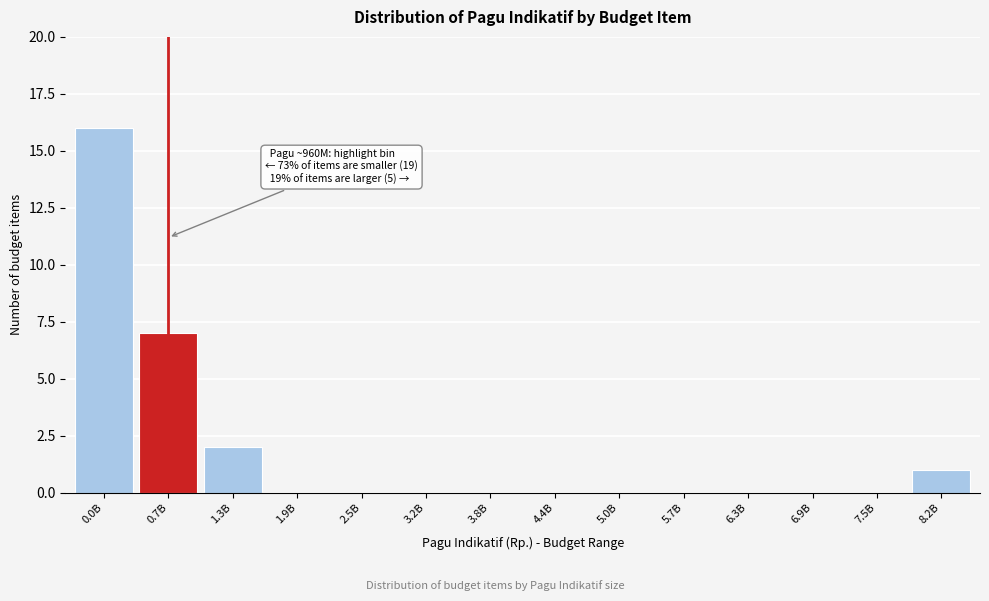

Reading left to right, list all the values displayed in this chart.

0.0B=16	0.7B=7	1.3B=2	1.9B=0	2.5B=0	3.2B=0	3.8B=0	4.4B=0	5.0B=0	5.7B=0	6.3B=0	6.9B=0	7.5B=0	8.2B=1